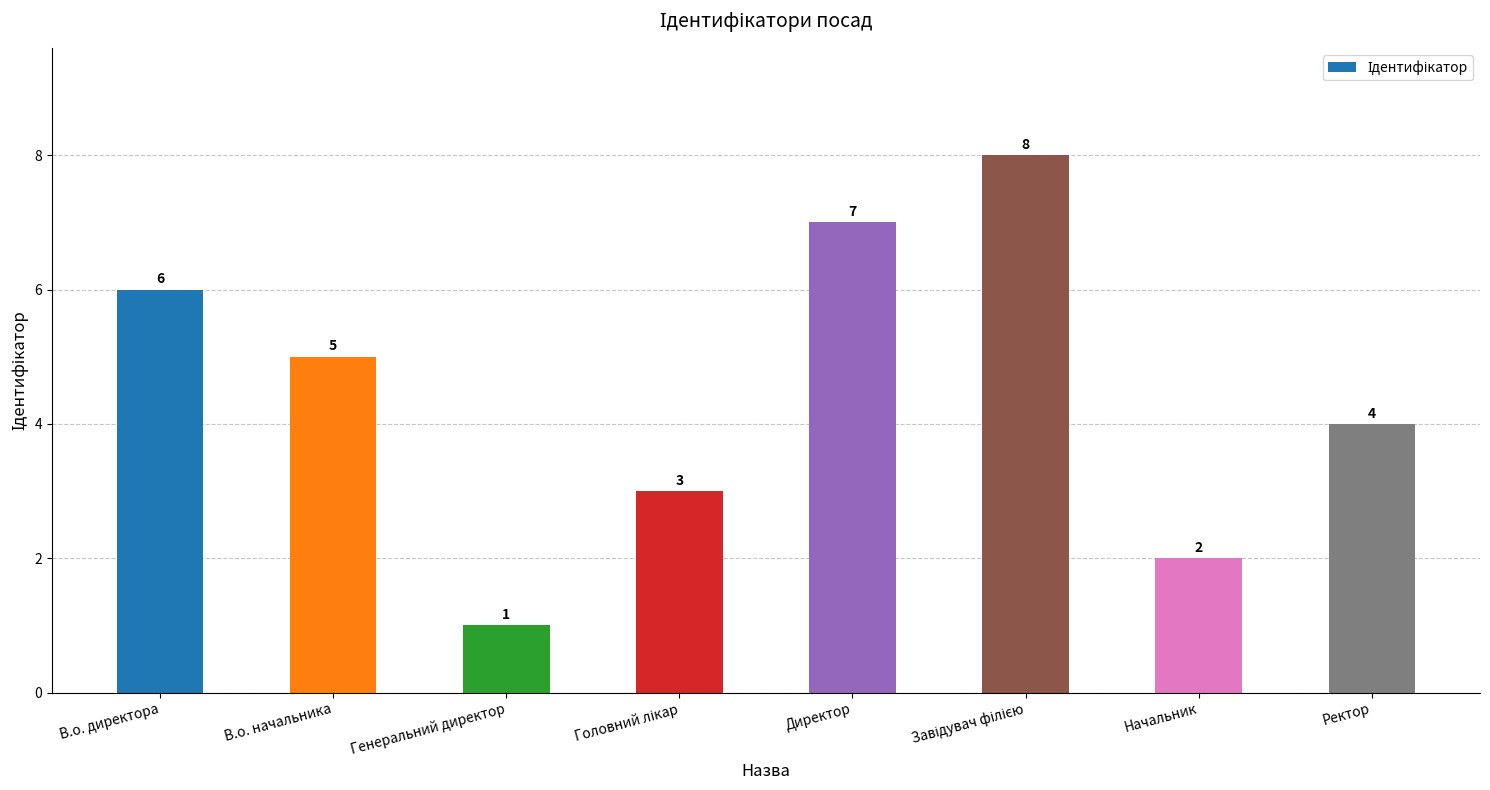

Reading right to left, list all the values displayed in this chart.

4	2	8	7	3	1	5	6